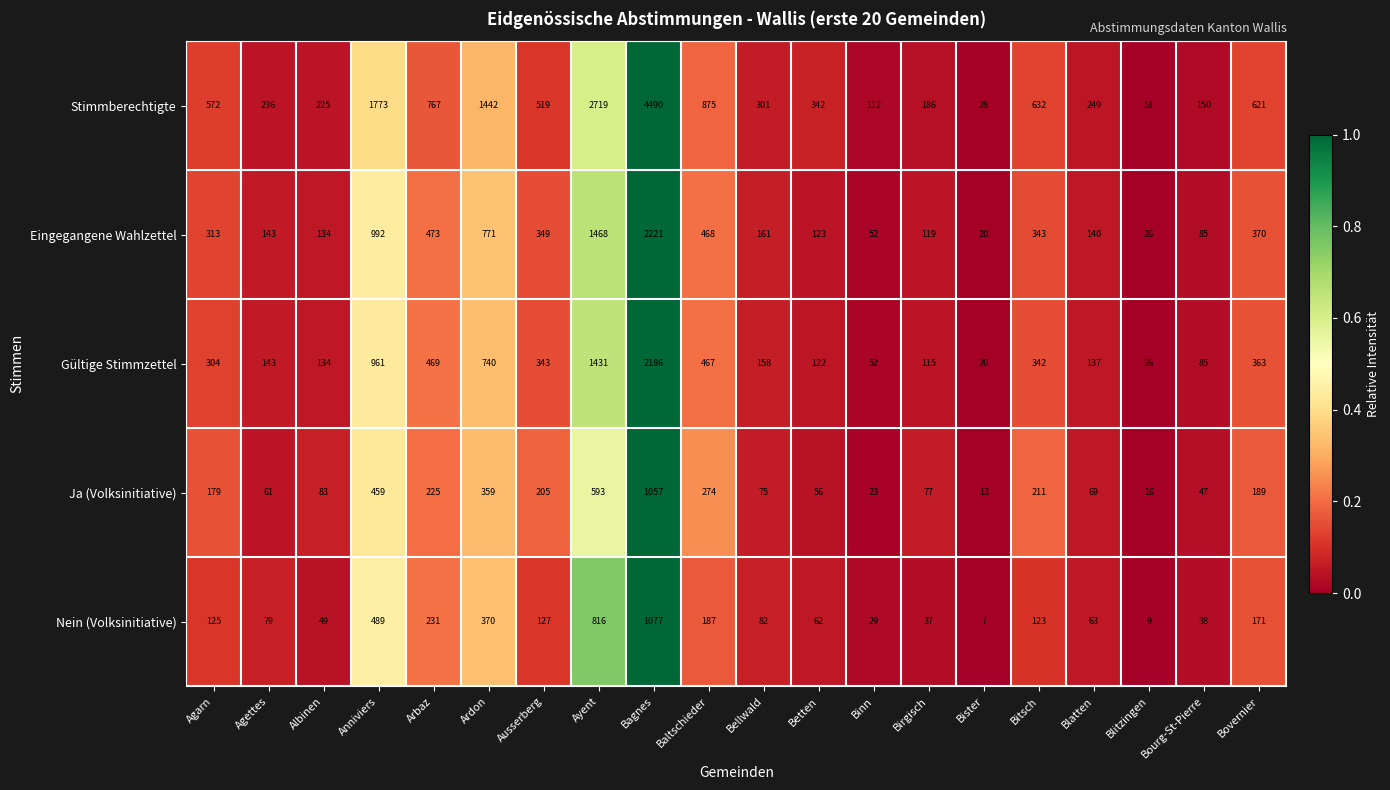

What is the difference between the Stimmberechtigte values at Arbaz and Binn?

655